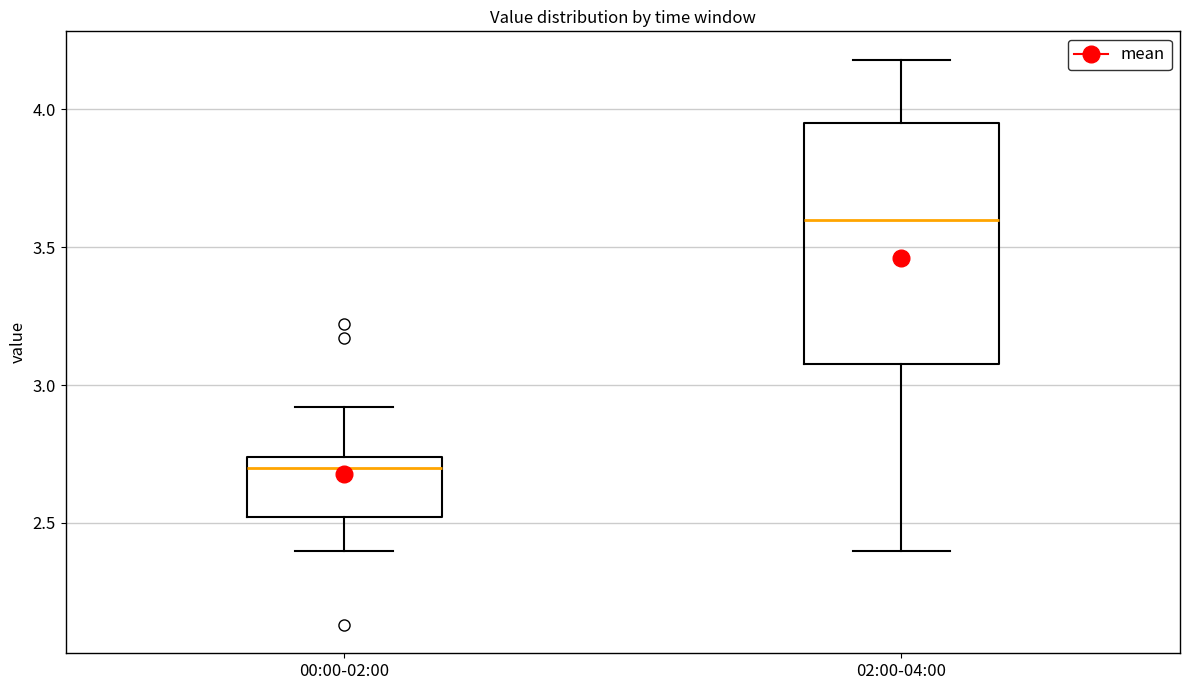

Reading left to right, transcribe this box plot: for each box, give where its median line is, the range the box spans, and where its two whiskers end, as read against the y-axis. The values are not printed on the chart, so give them approximately, as read against the axis.

00:00-02:00: median 2.70, box 2.50 to 2.75, whiskers 2.40 to 2.90
02:00-04:00: median 3.60, box 3.10 to 3.95, whiskers 2.40 to 4.20